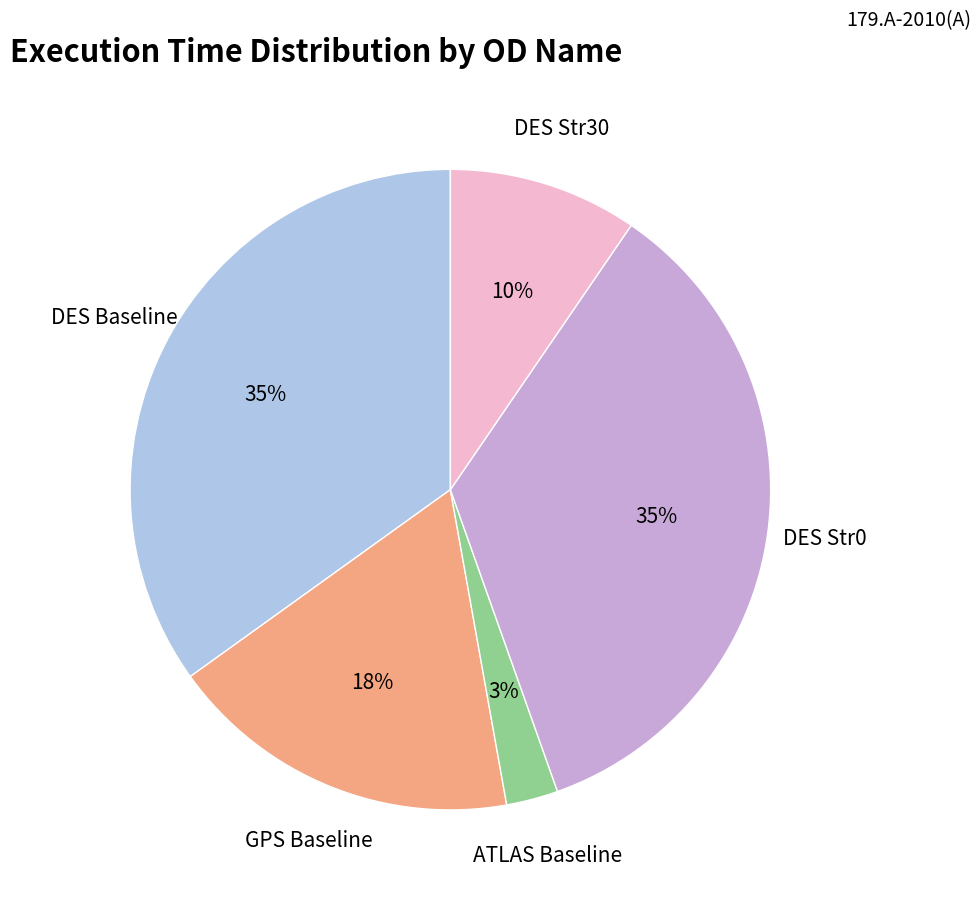

Does any single category account for the majority?

No